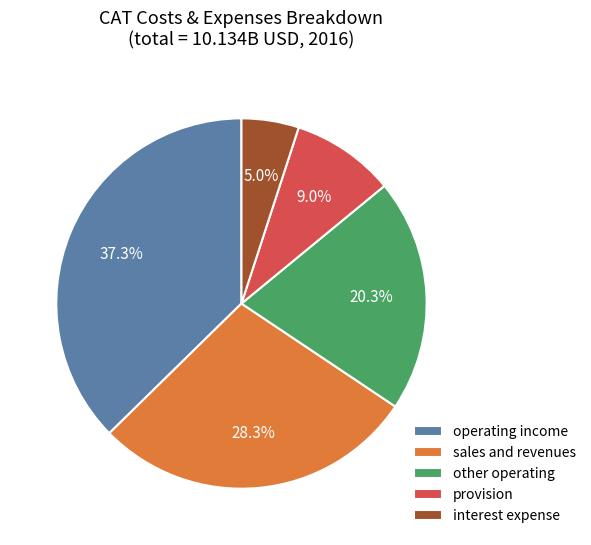

Is there a majority slice in this chart?

No